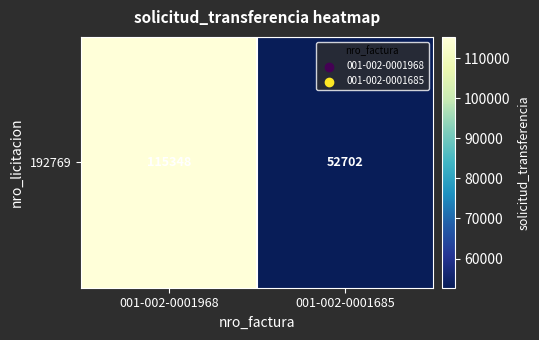

What is the sum of all values?

168050